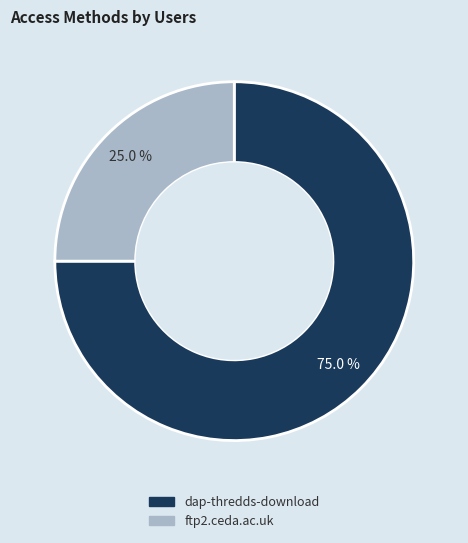

Which slice is the largest?

dap-thredds-download